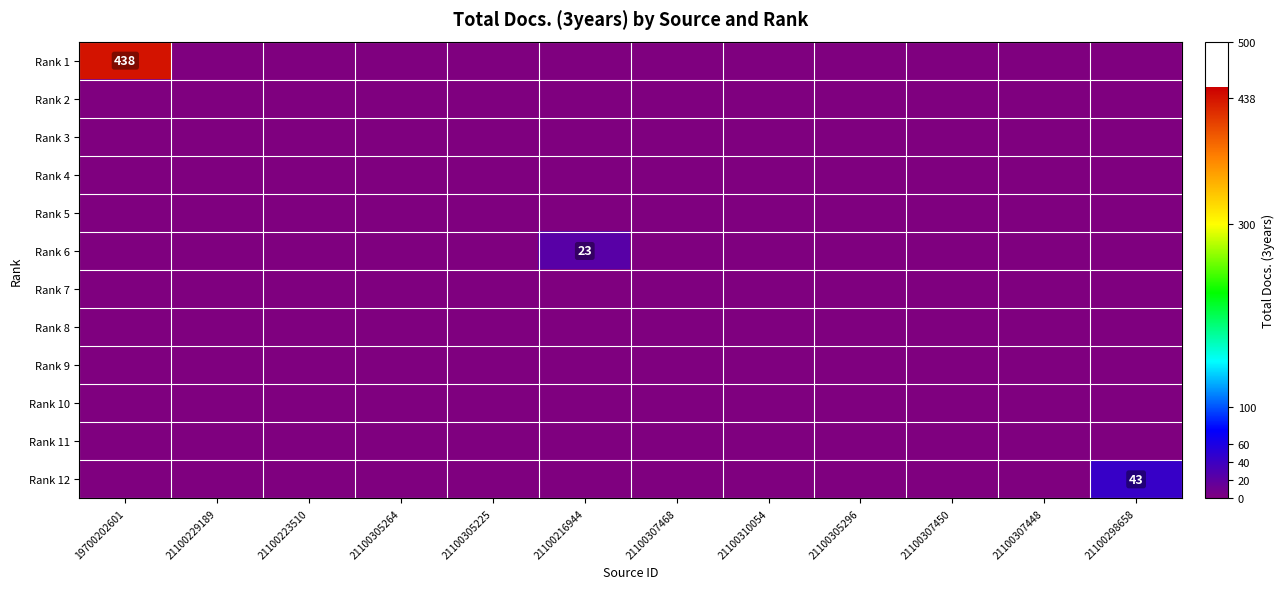

Which series changed the most between 19700202601 and 21100307448?

Rank 1